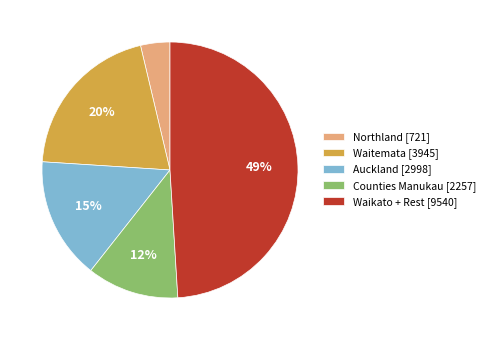

Does any single category account for the majority?

No